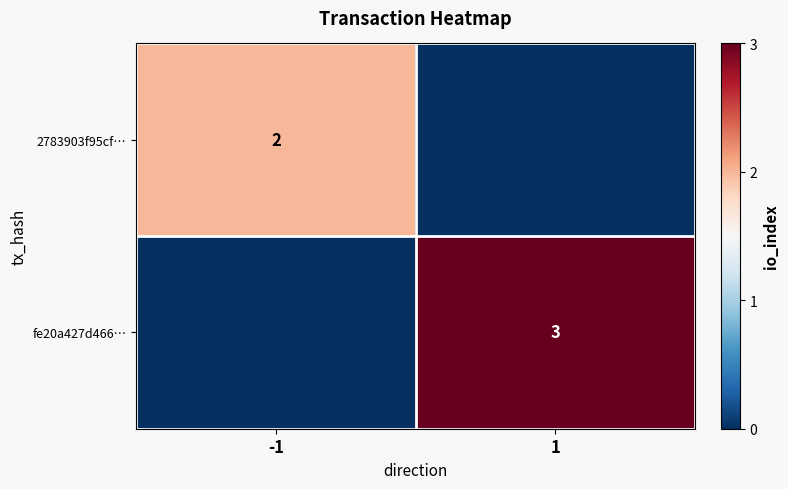

True or false: 2783903f95cf… has a value of 2 at -1.

True